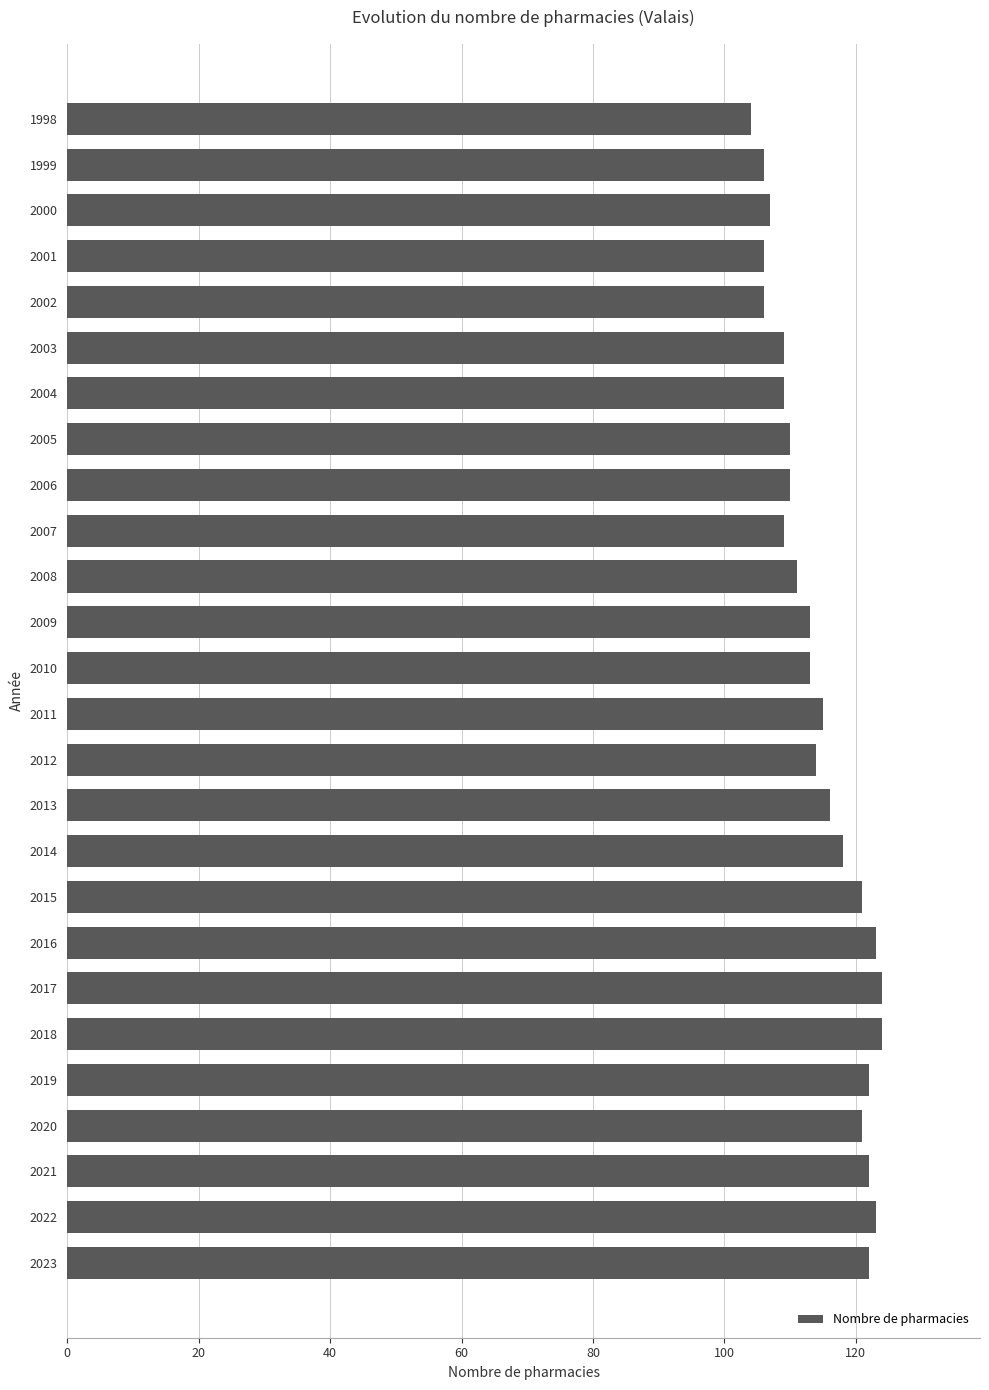

What is the change in value from 2005 to 2022?

+13